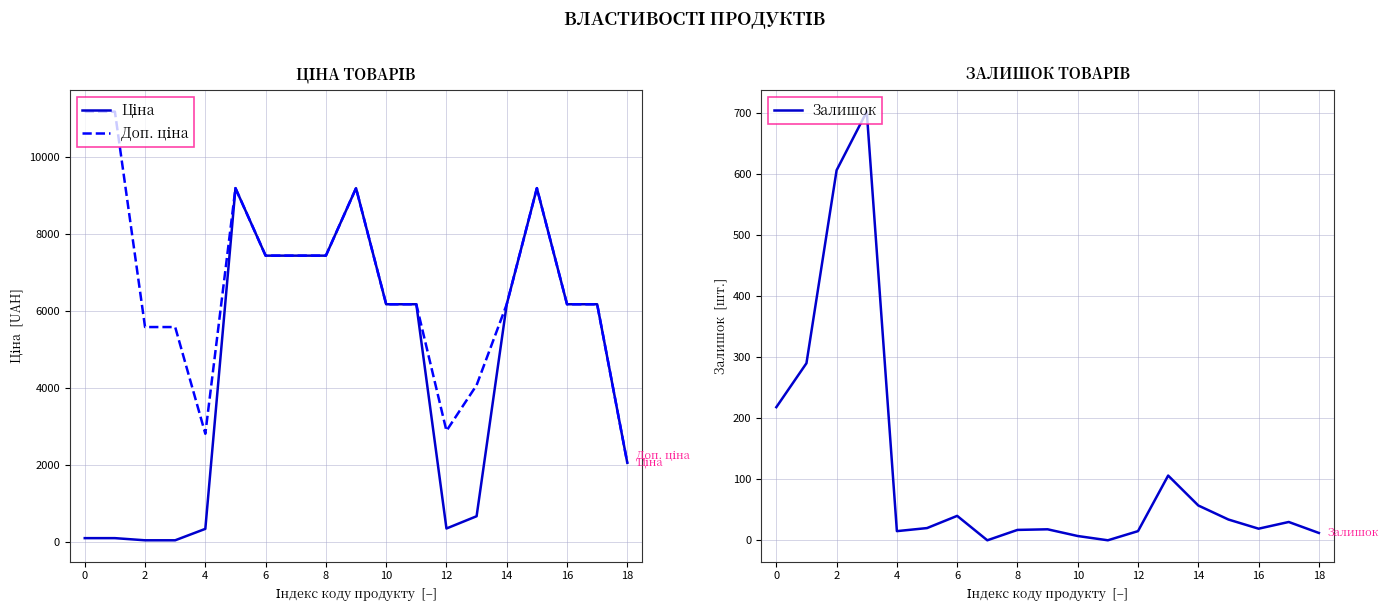

What is the highest value of the Залишок series?

702